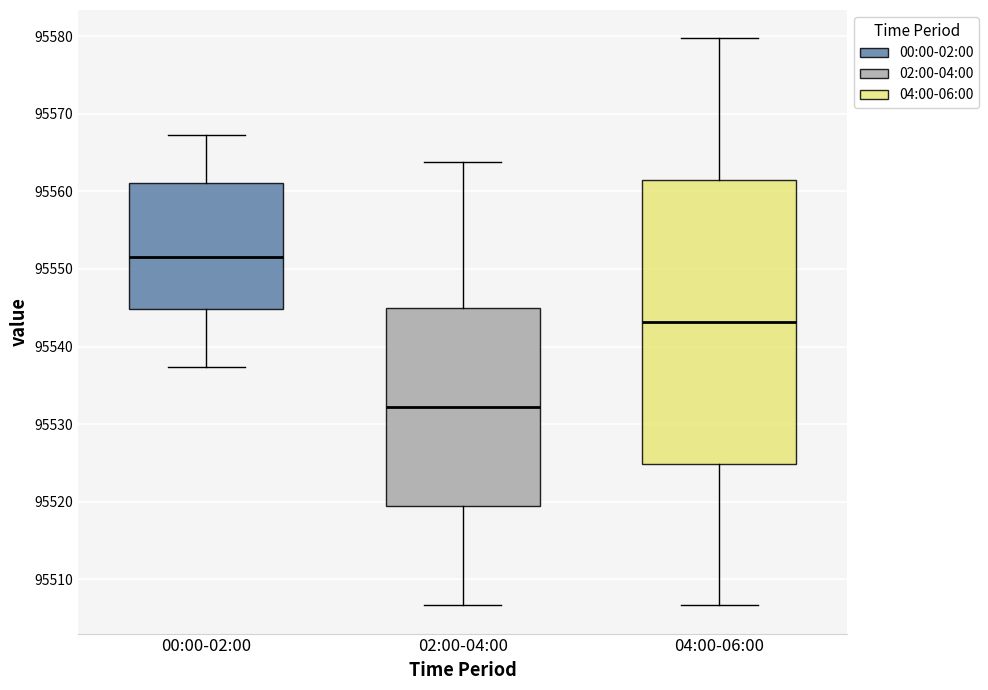

Reading left to right, transcribe this box plot: for each box, give where its median line is, the range the box spans, and where its two whiskers end, as read against the y-axis. The values are not printed on the chart, so give them approximately, as read against the axis.

00:00-02:00: median 95552, box 95545 to 95561, whiskers 95537 to 95567
02:00-04:00: median 95532, box 95519 to 95545, whiskers 95507 to 95564
04:00-06:00: median 95543, box 95525 to 95561, whiskers 95507 to 95580